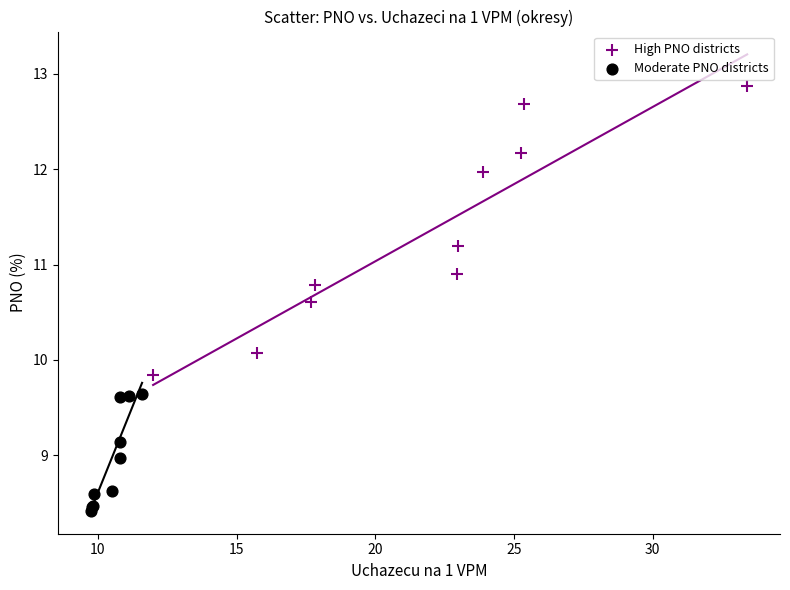

Which series contains the highest Y value?

High PNO districts